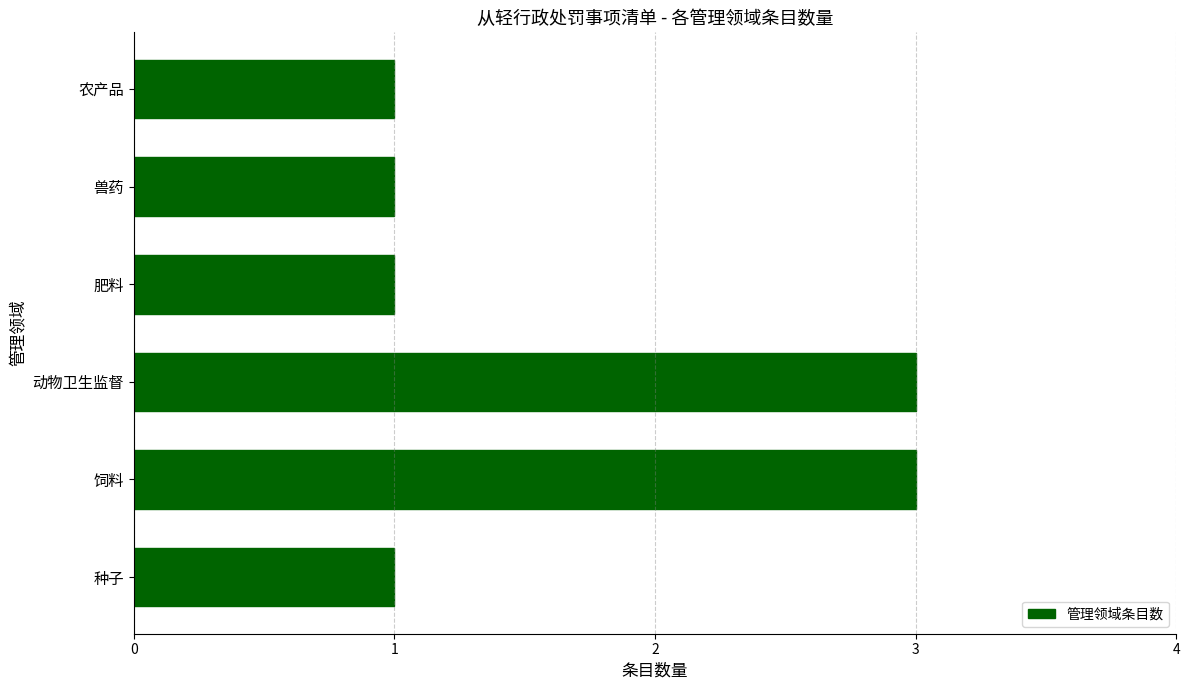

What is the greatest value displayed?

3